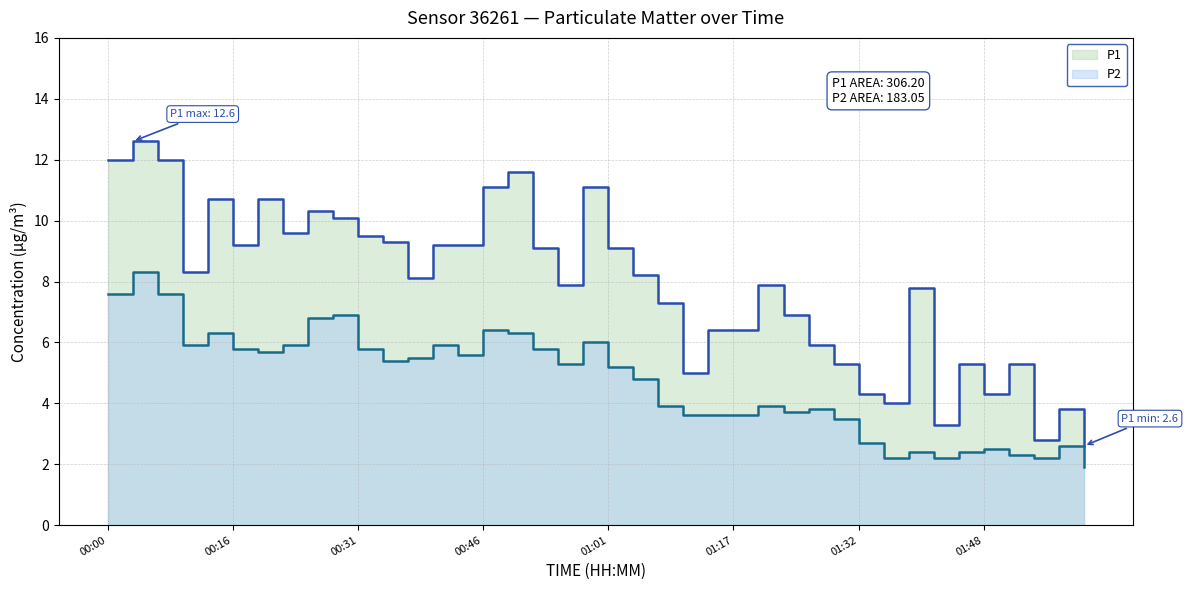

How many values in the P2 series are below 5?

19